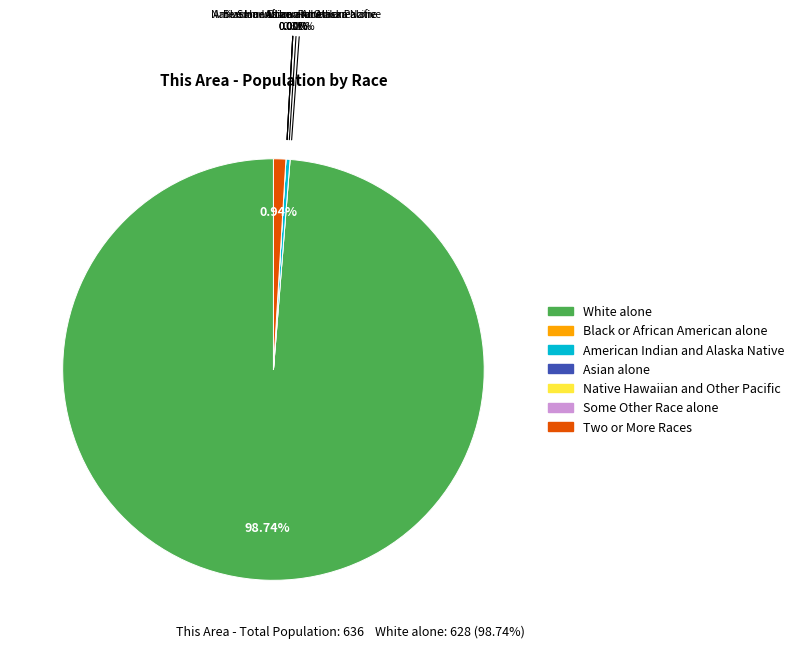

How many slices are in this pie chart?

7